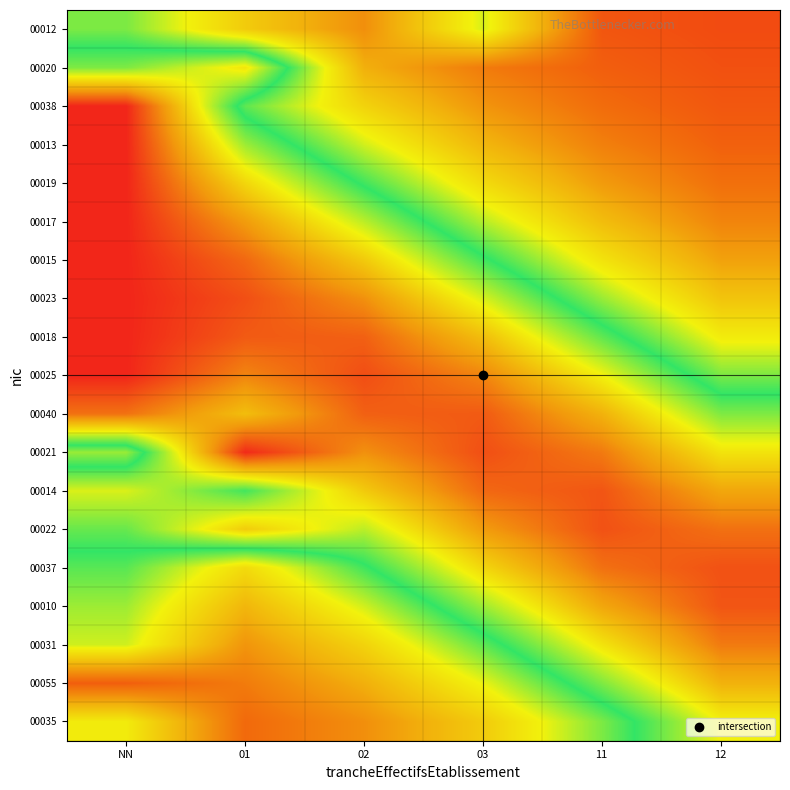

At 03, list the series in order from largest to smallest.

00021, 00040, 00014, 00025, 00022, 00018, 00037, 00023, 00010, 00015, 00031, 00017, 00012, 00055, 00019, 00035, 00013, 00038, 00020